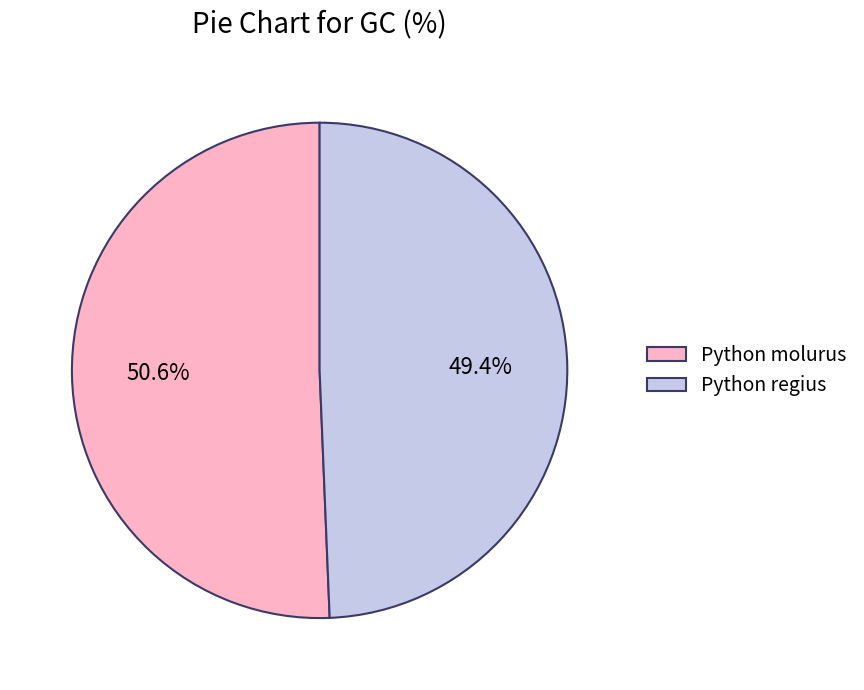

Count the number of slices in the pie.

2